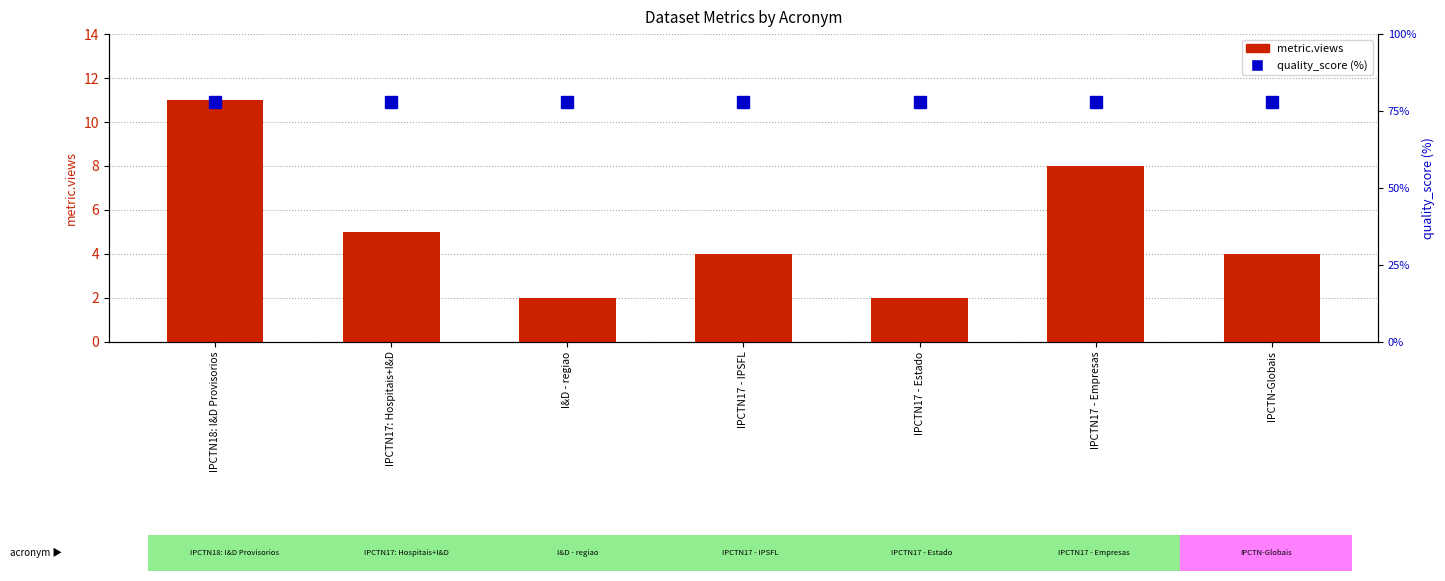

What is the sum of all quality_score (%) values?

546